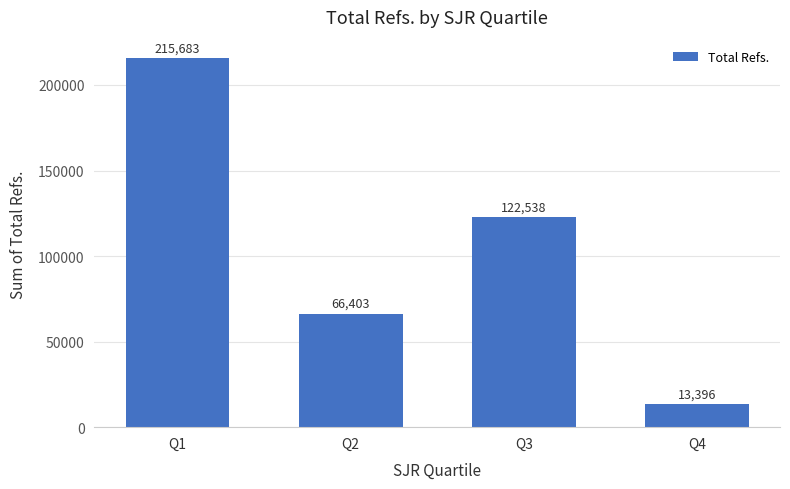

What is the average value?

104505